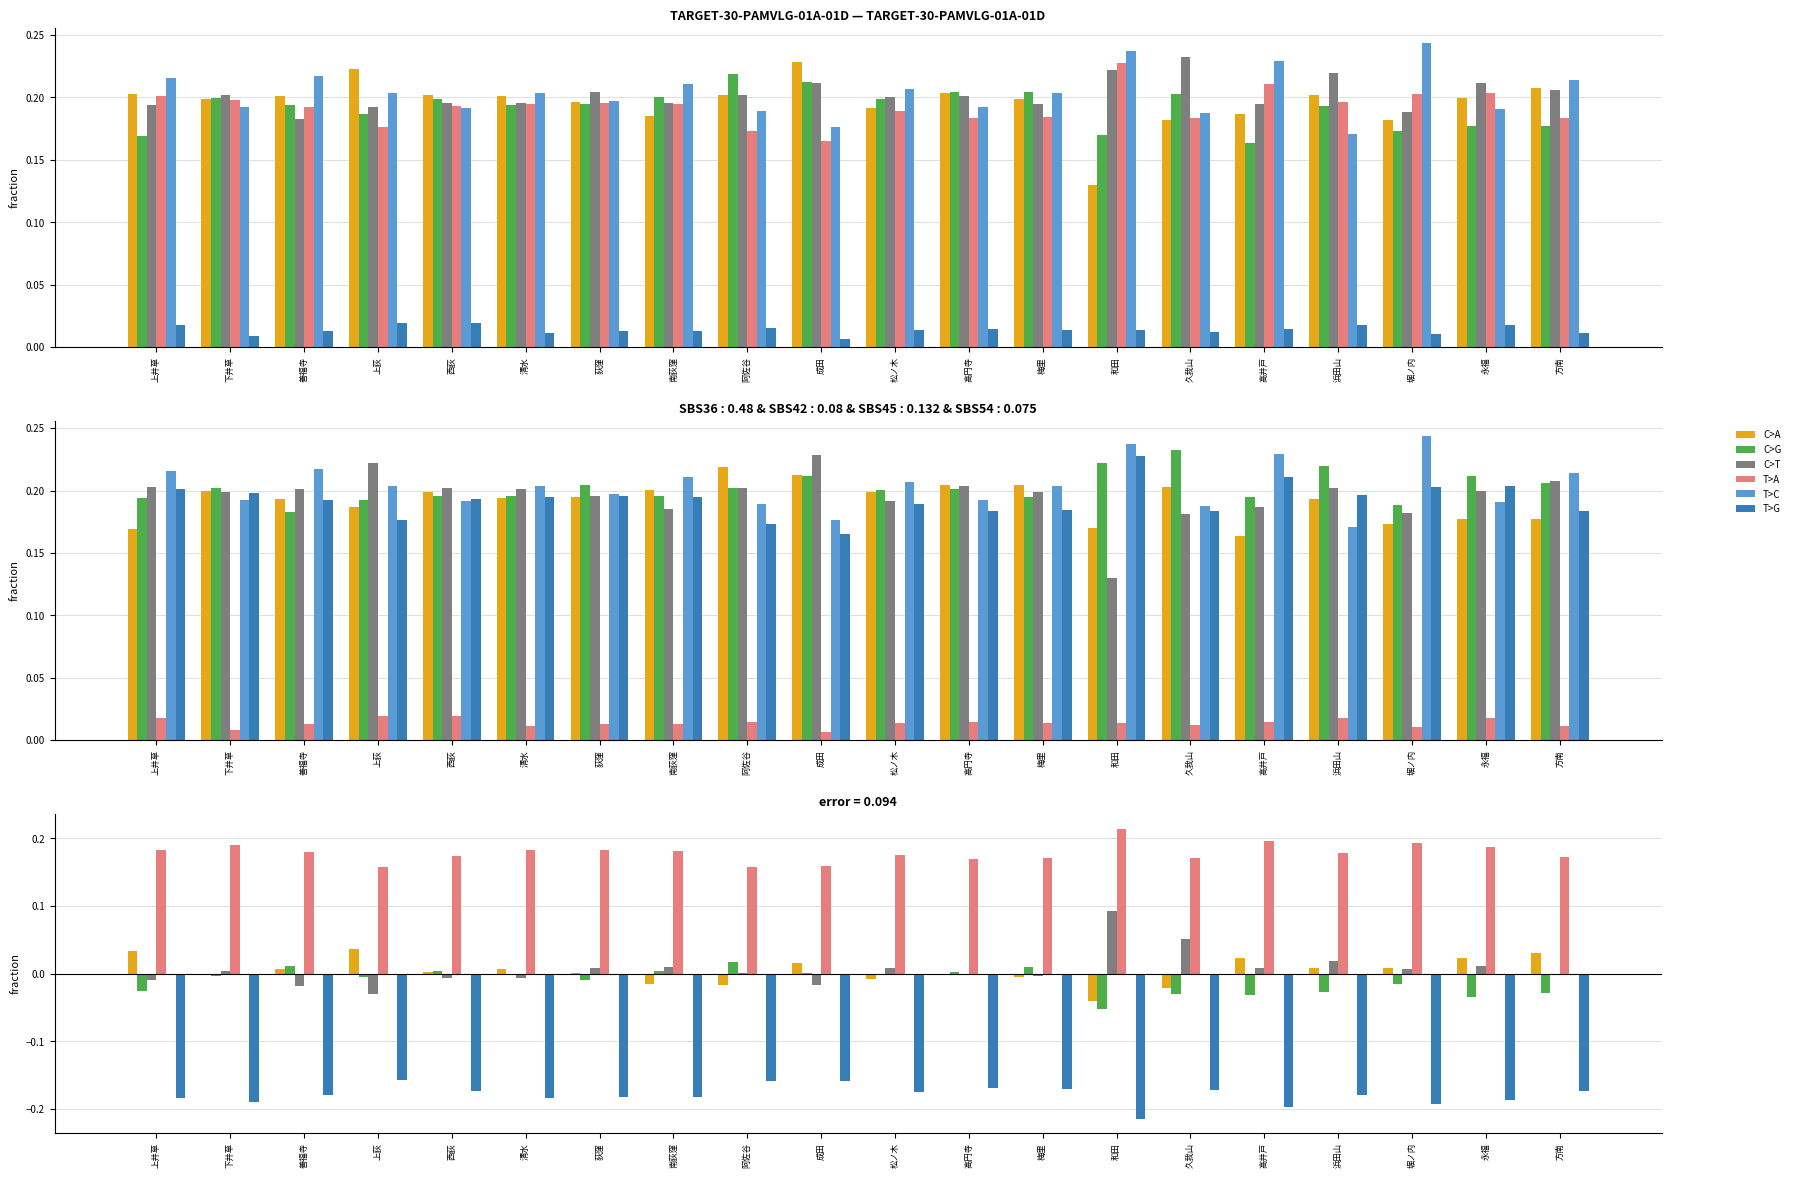

The value of C>T at 松ノ木 is 0.0. True or false?

False